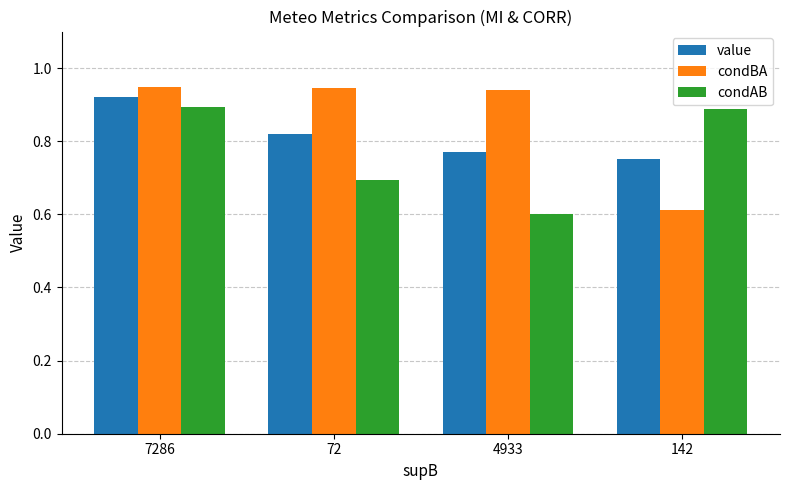

What is the difference between the second highest and minimum values in the condBA series?

0.3